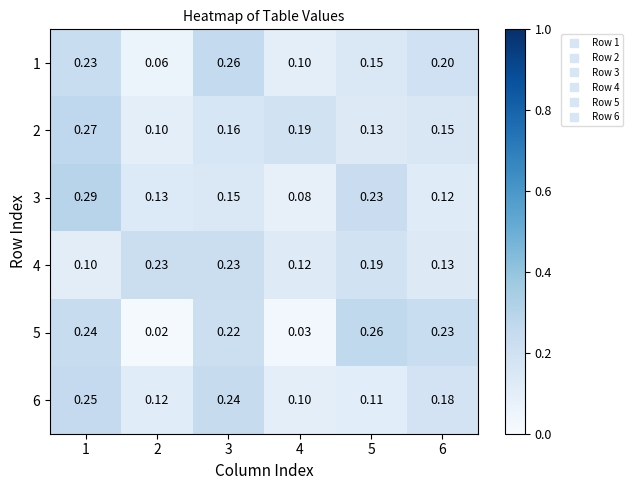

Is the value of 3 at 1 greater than the value of 1 at 6?

Yes